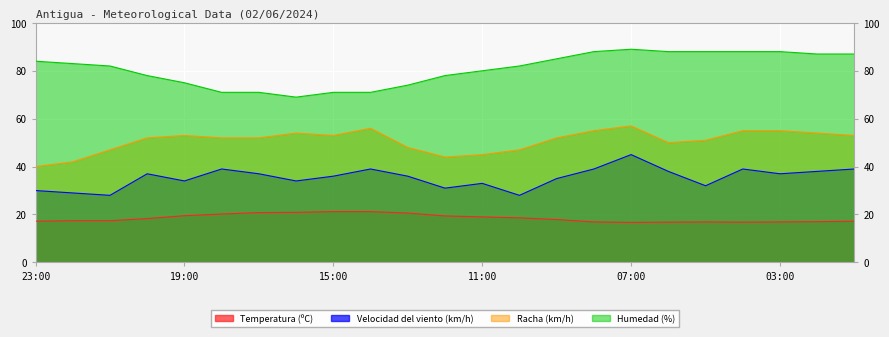

How many data points does each series have?

23